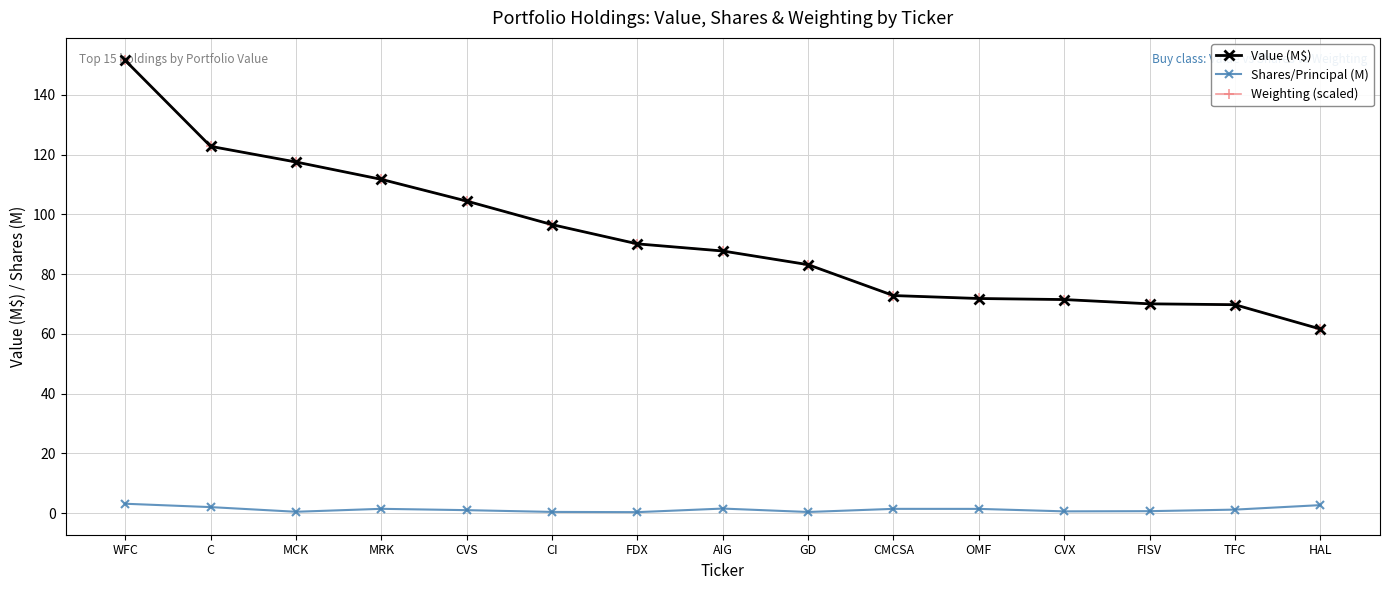

What is the maximum value for Value (M$)?

151.5